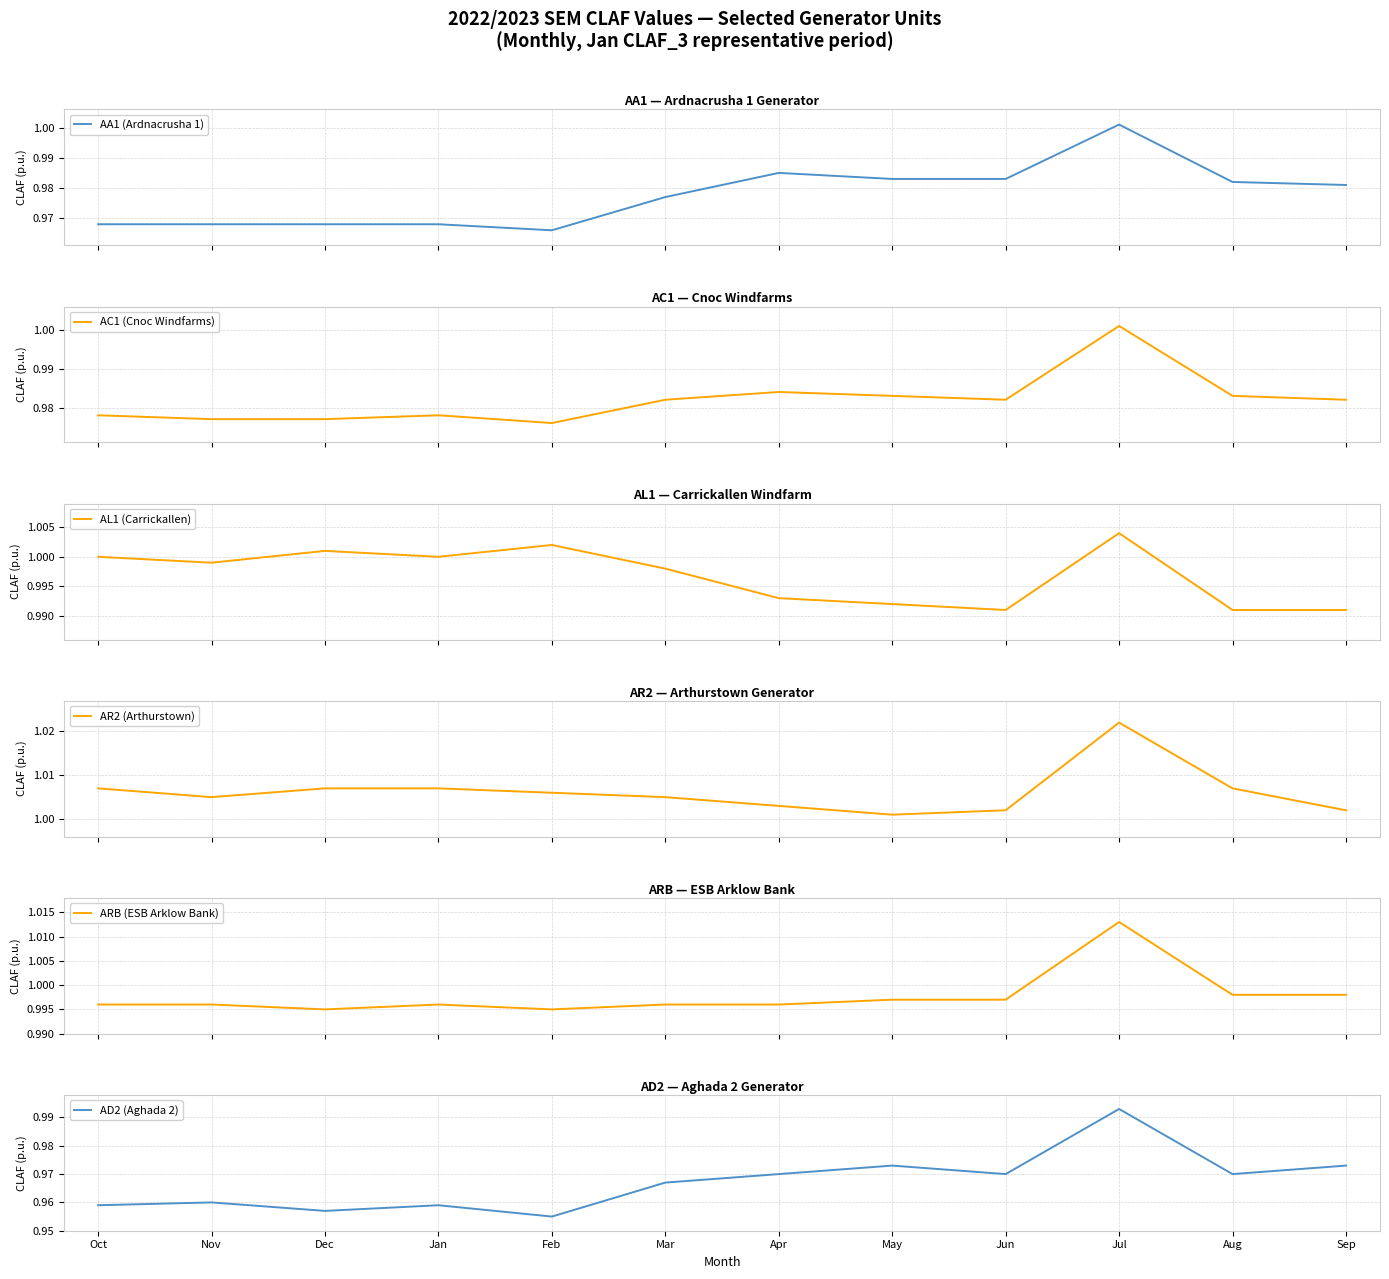

What position from the left is Apr?

7